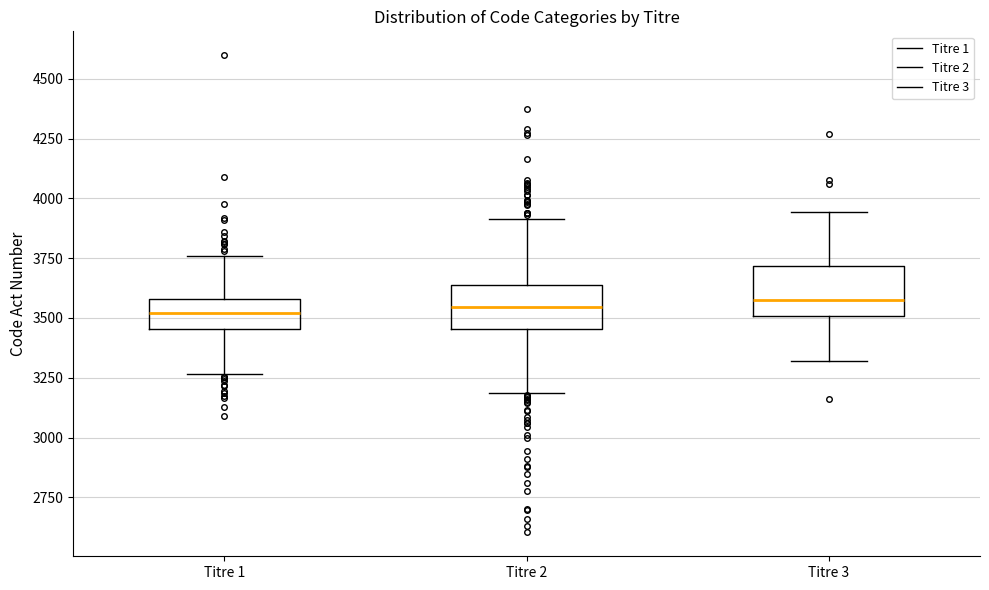

Reading left to right, transcribe this box plot: for each box, give where its median line is, the range the box spans, and where its two whiskers end, as read against the y-axis. The values are not printed on the chart, so give them approximately, as read against the axis.

Titre 1: median 3500, box 3450 to 3600, whiskers 3250 to 3750
Titre 2: median 3550, box 3450 to 3650, whiskers 3200 to 3900
Titre 3: median 3600, box 3500 to 3700, whiskers 3300 to 3950